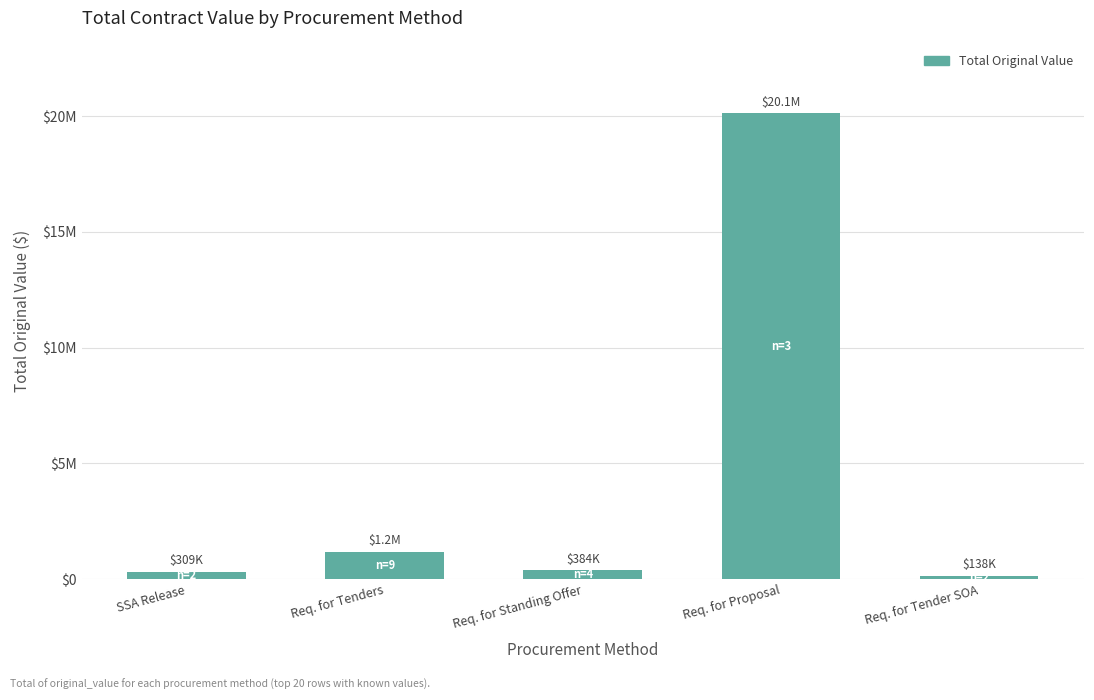

At which label is the value closest to 10128982?

Req. for Tenders